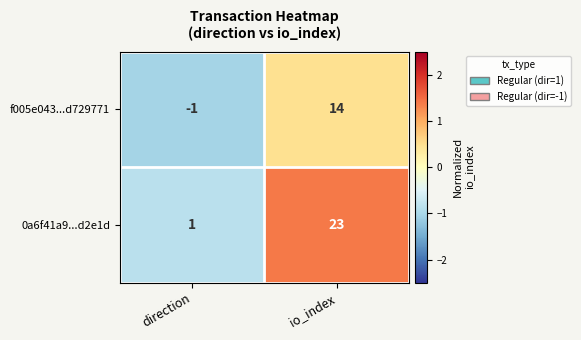

The value of f005e043...d729771 at direction is -2. True or false?

False